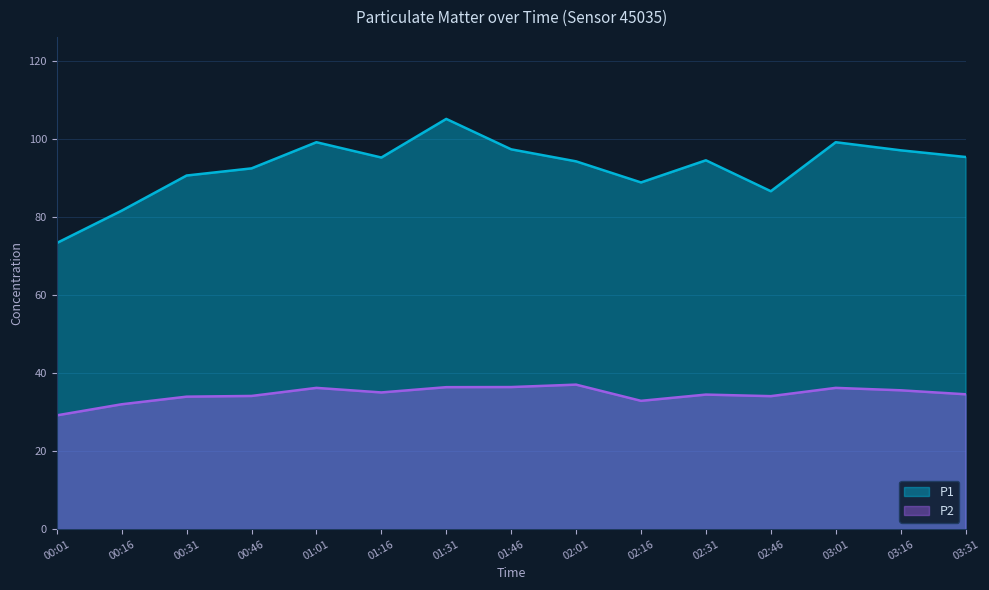

Is the value of P2 at 00:46 greater than the value of P1 at 00:46?

No